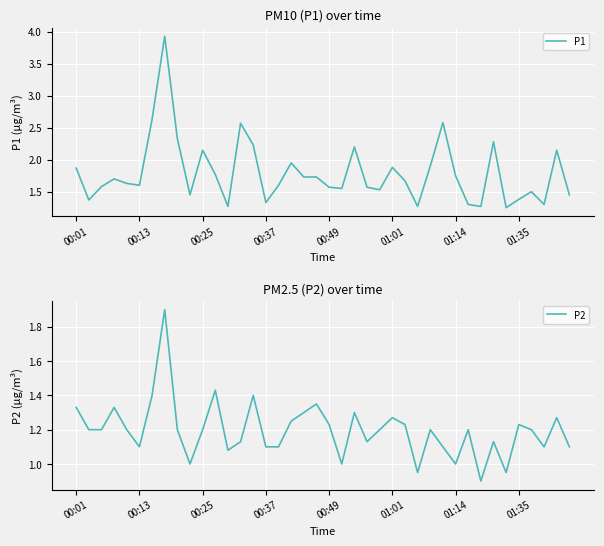

Is this an area chart (filled region under the line)?

No